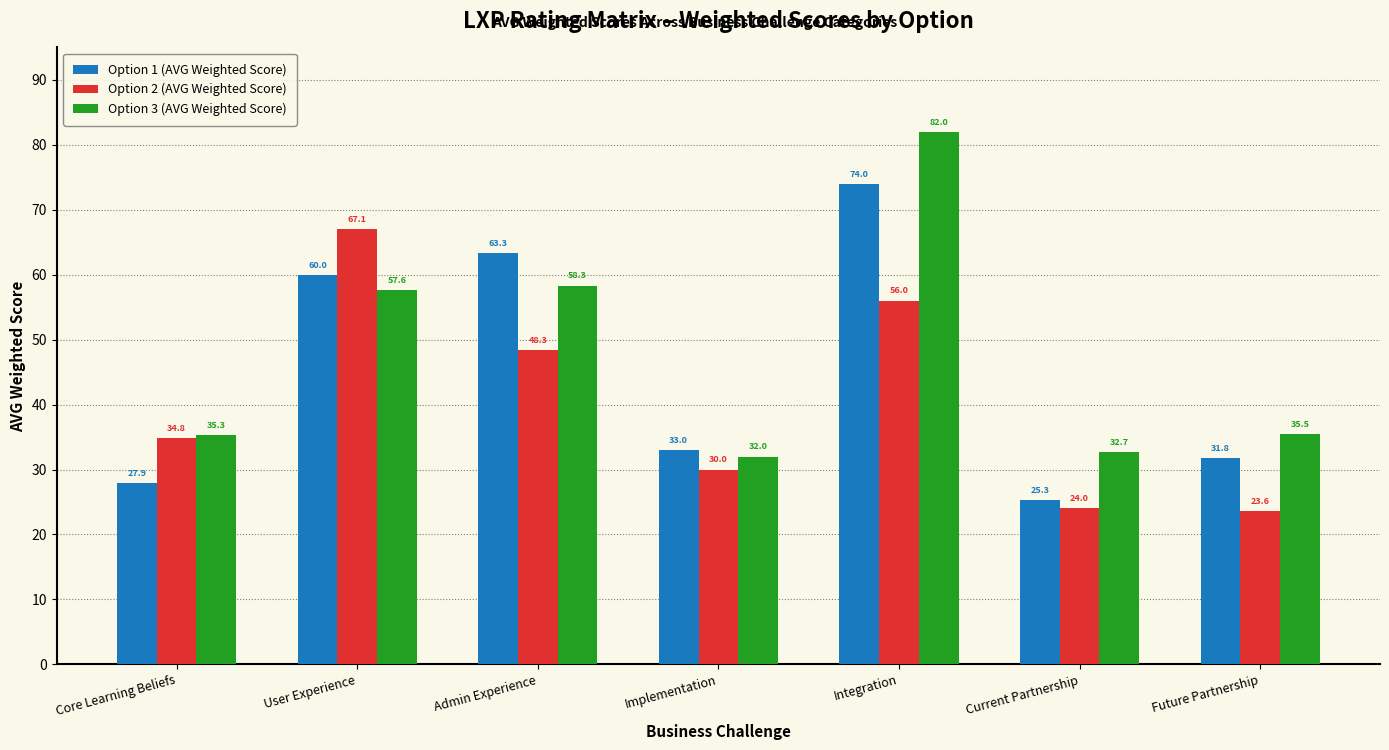

Reading left to right, extract all data points from this chart.

Option 1 (AVG Weighted Score): Core Learning Beliefs=27.9	User Experience=60.0	Admin Experience=63.3	Implementation=33.0	Integration=74.0	Current Partnership=25.3	Future Partnership=31.8
Option 2 (AVG Weighted Score): Core Learning Beliefs=34.8	User Experience=67.1	Admin Experience=48.3	Implementation=30.0	Integration=56.0	Current Partnership=24.0	Future Partnership=23.6
Option 3 (AVG Weighted Score): Core Learning Beliefs=35.3	User Experience=57.6	Admin Experience=58.3	Implementation=32.0	Integration=82.0	Current Partnership=32.7	Future Partnership=35.5